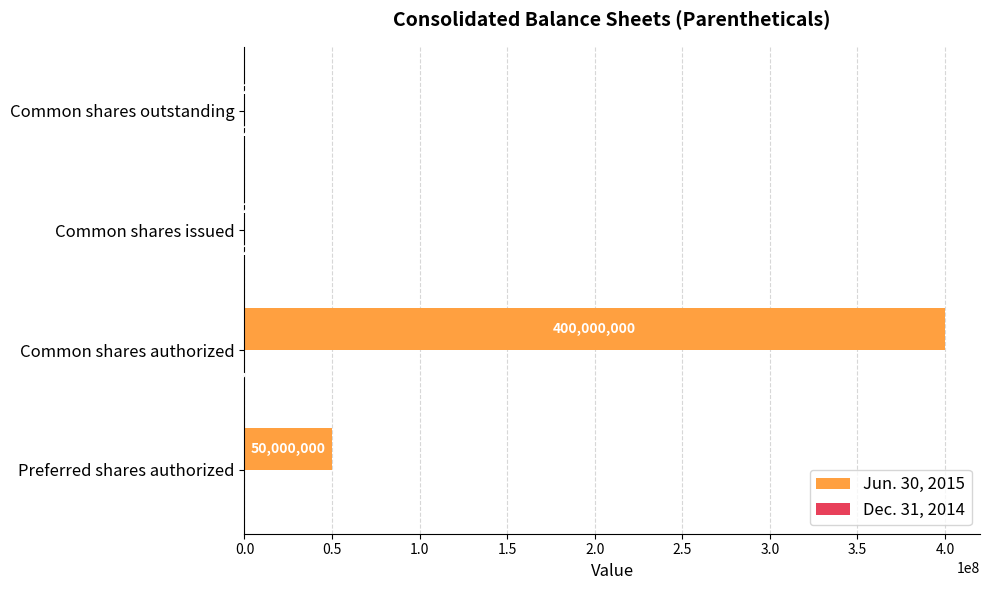

How many series are shown in this chart?

2